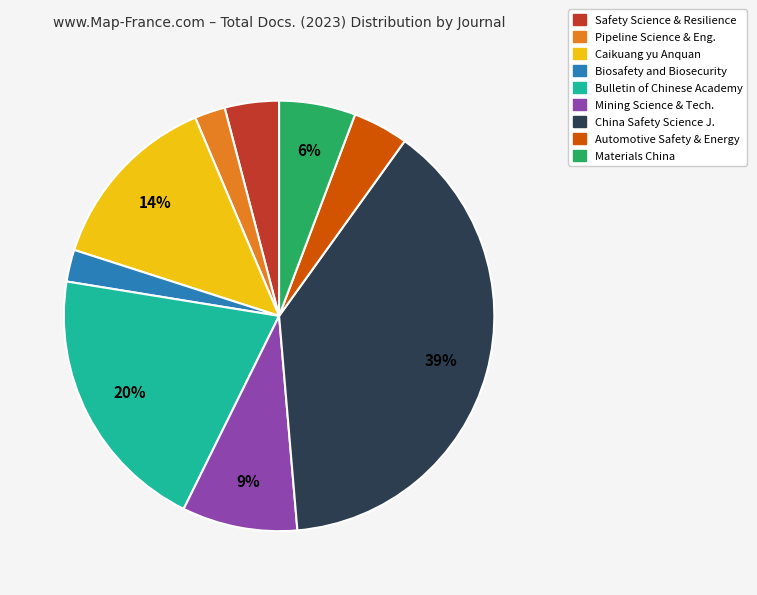

Is there a majority slice in this chart?

No